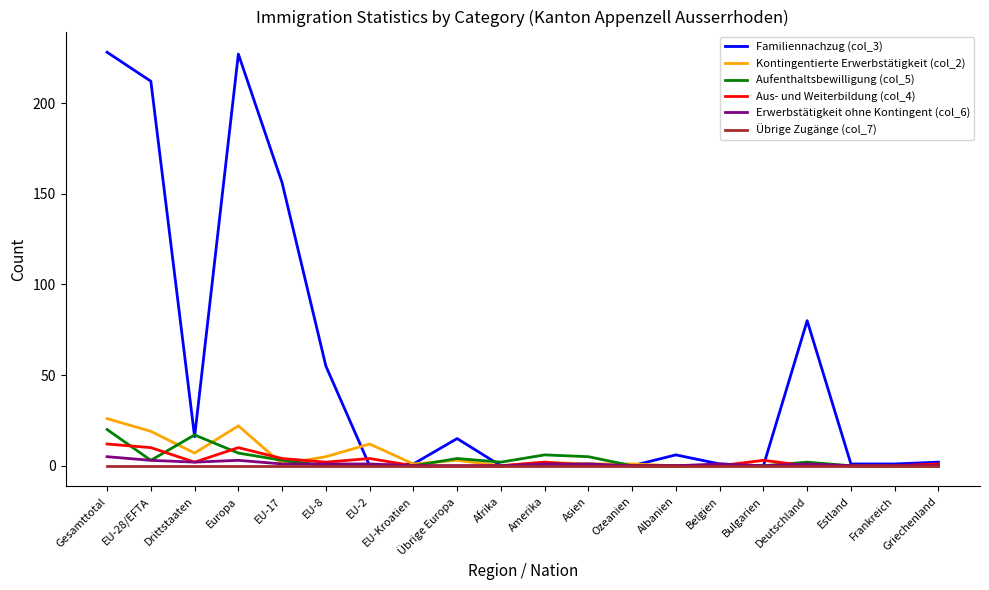

What is the maximum value shown in the chart?

228